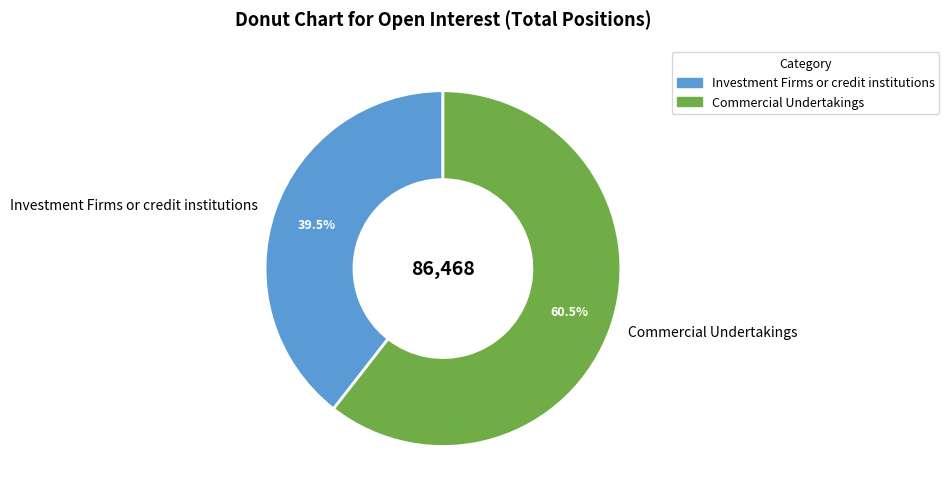

How many slices are in this pie chart?

2